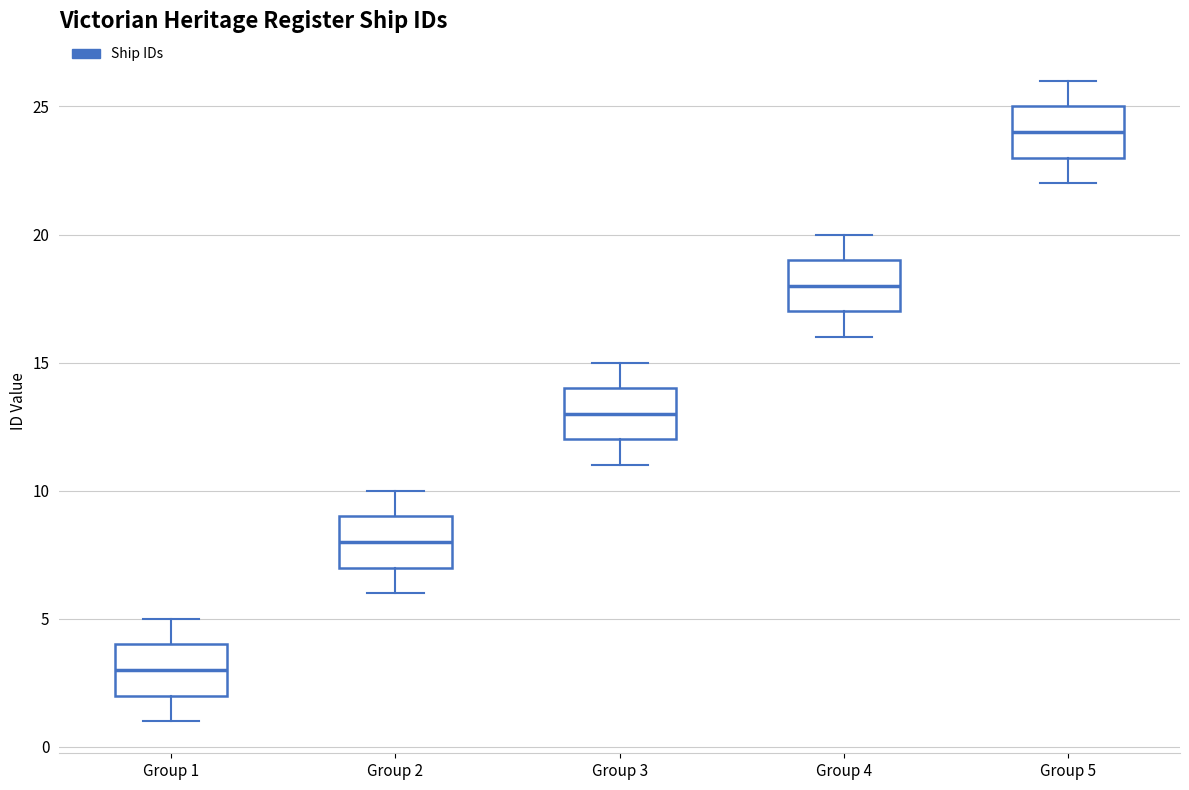

Reading left to right, transcribe this box plot: for each box, give where its median line is, the range the box spans, and where its two whiskers end, as read against the y-axis. The values are not printed on the chart, so give them approximately, as read against the axis.

Group 1: median 3, box 2 to 4, whiskers 1 to 5
Group 2: median 8, box 7 to 9, whiskers 6 to 10
Group 3: median 13, box 12 to 14, whiskers 11 to 15
Group 4: median 18, box 17 to 19, whiskers 16 to 20
Group 5: median 24, box 23 to 25, whiskers 22 to 26